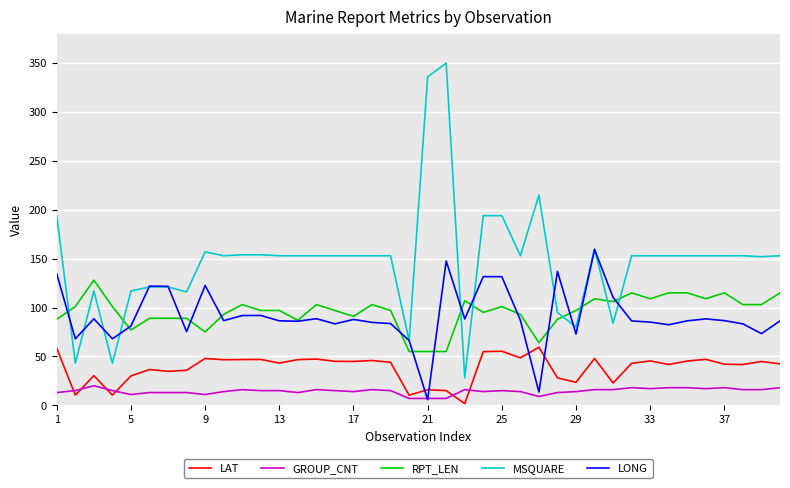

What is the highest value of the GROUP_CNT series?

20.0